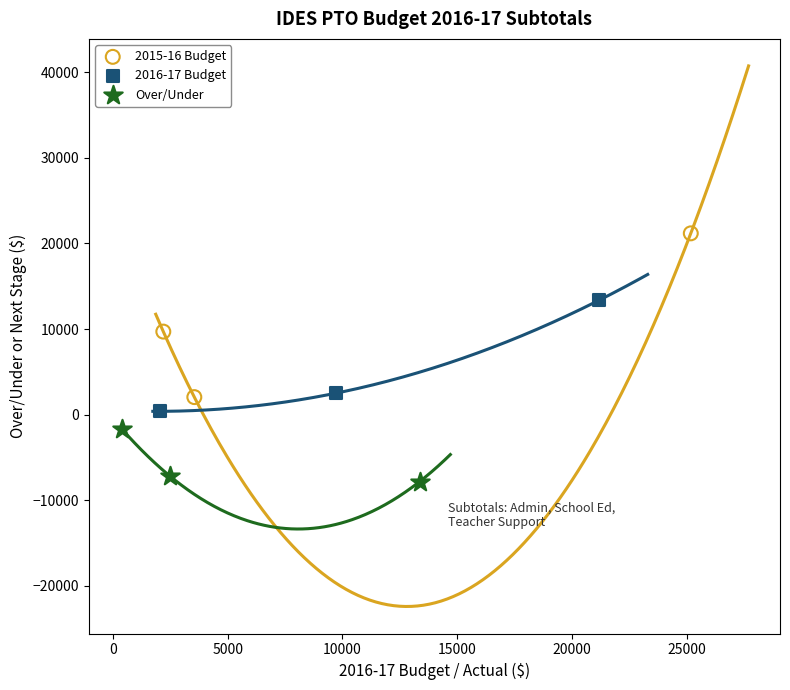

Which series contains the highest Y value?

2015-16 Budget